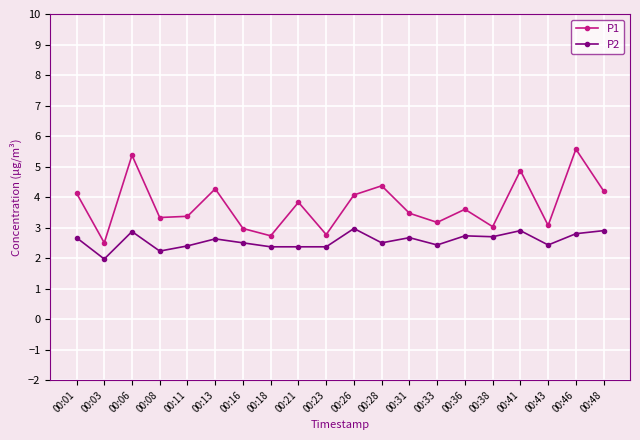

True or false: P1 and P2 cross at least once.

False